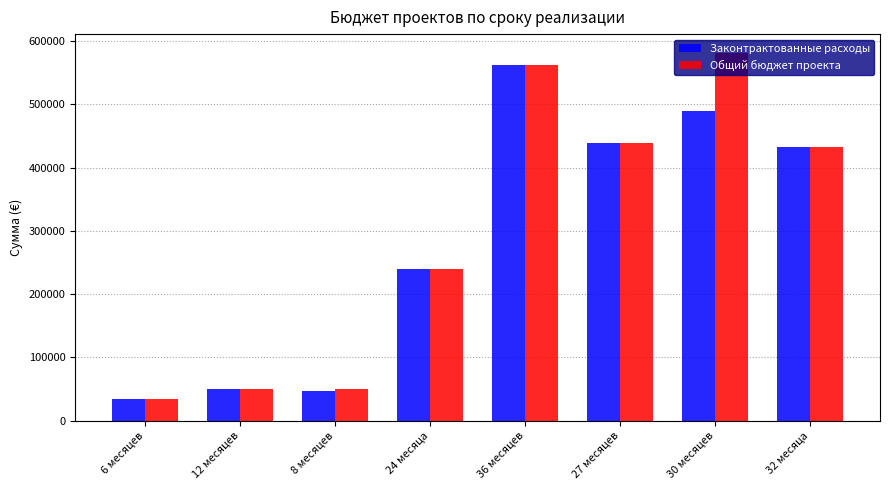

What is the maximum value for Общий бюджет проекта?

582022